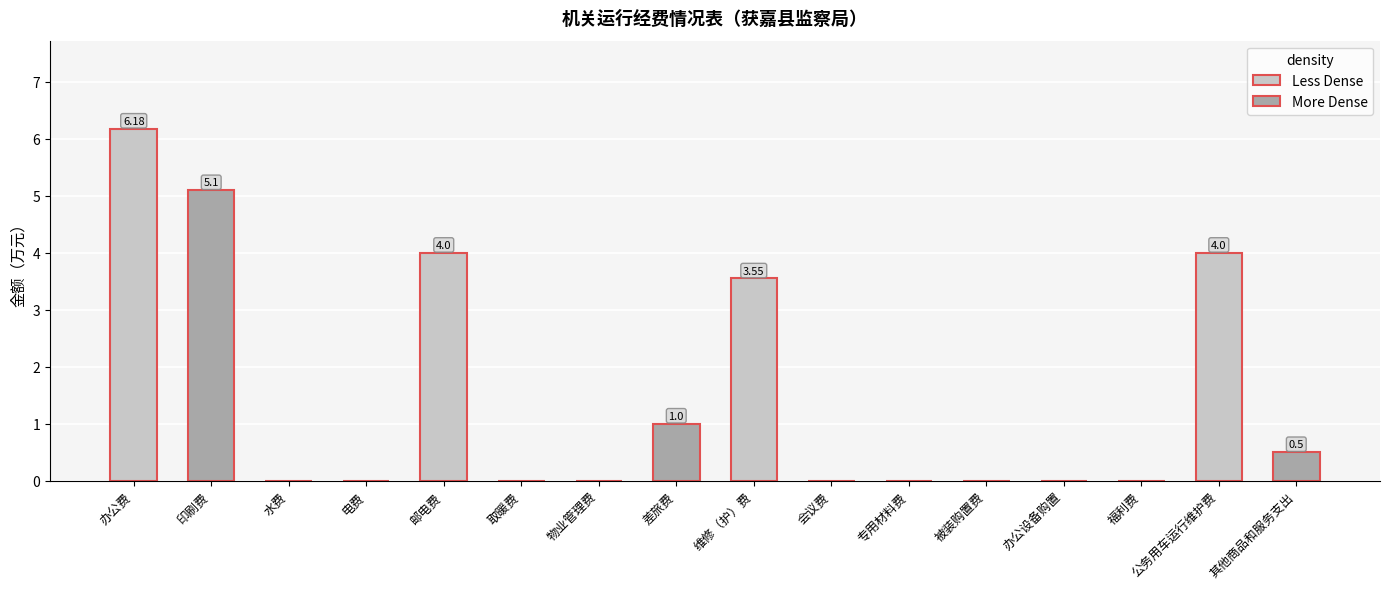

How many bars are there in total?

16